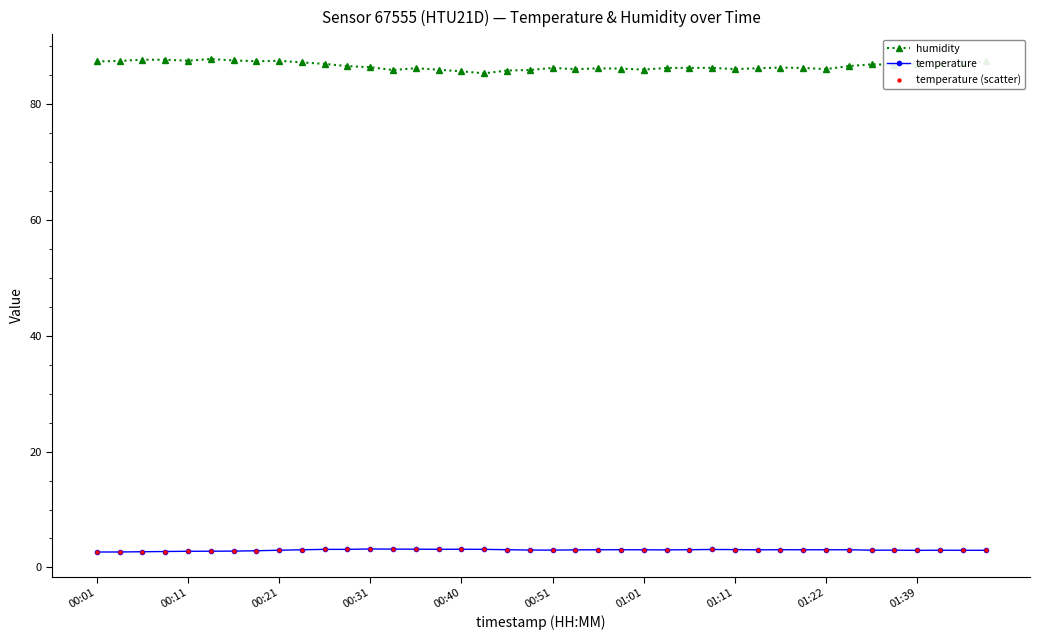

What is the sum of all humidity values?

3464.1